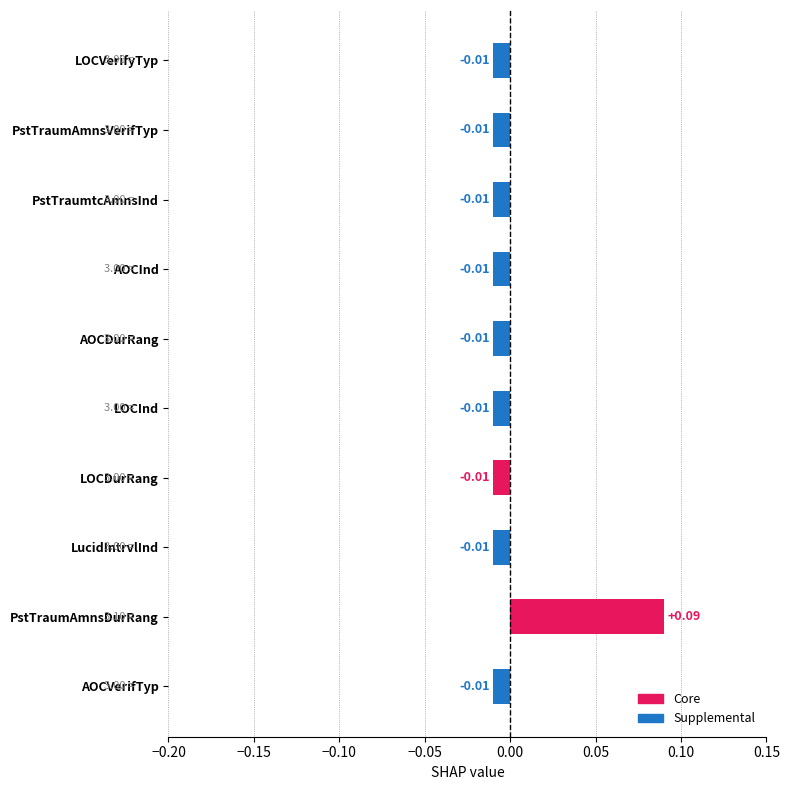

What is the change in value from LucidIntrvlInd to PstTraumAmnsDurRang?

+0.1